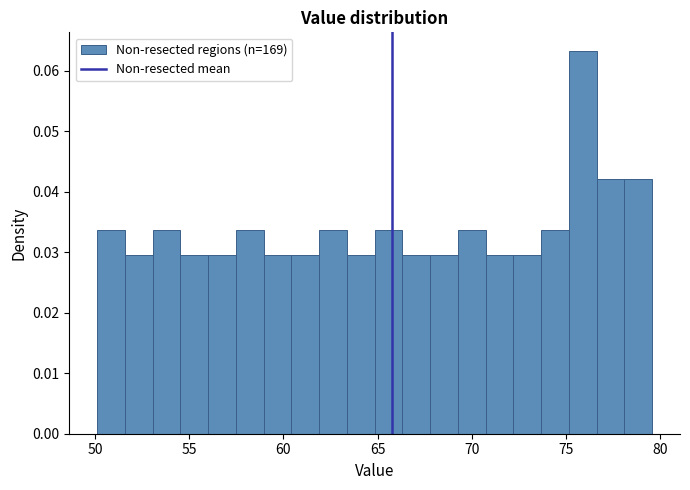

Read against the x-axis, roughly where is the centre of the tallest bar?

76.0